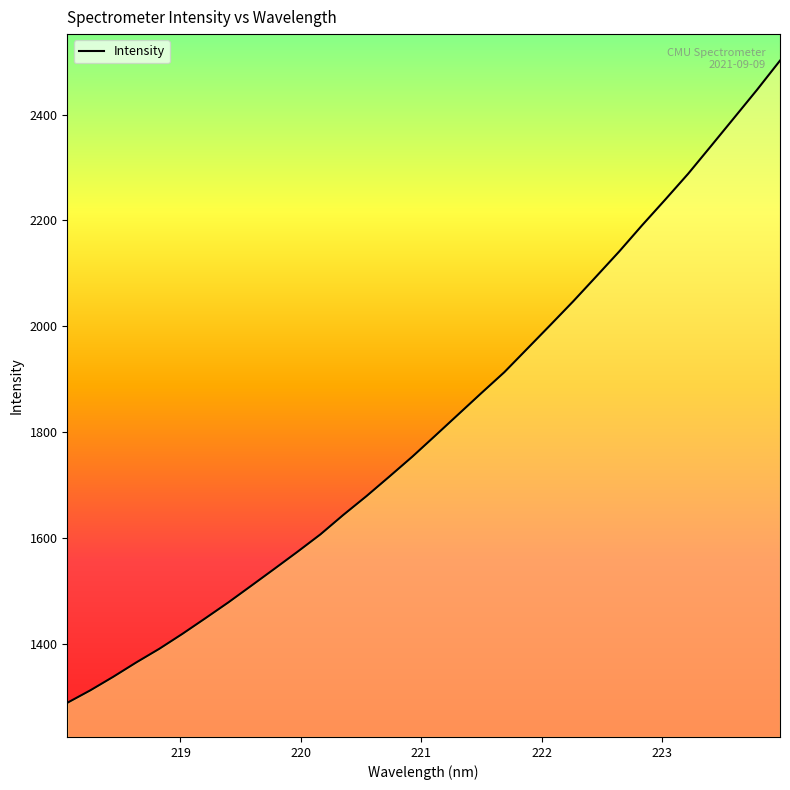

What is the average value?

1816.8